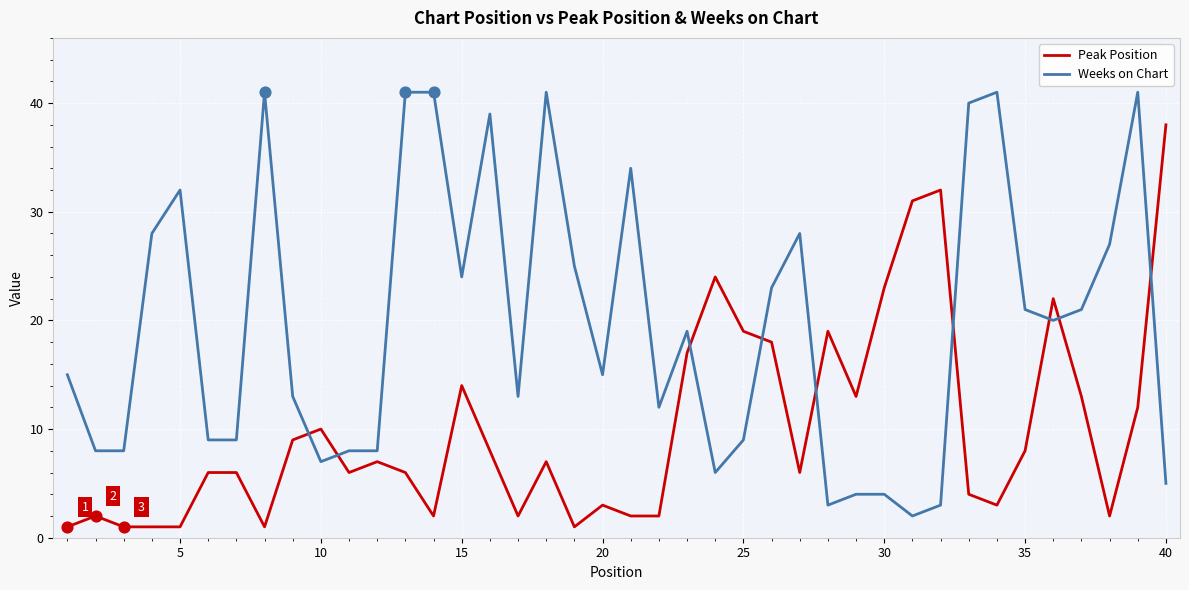

Which series has the largest total across all categories?

Weeks on Chart